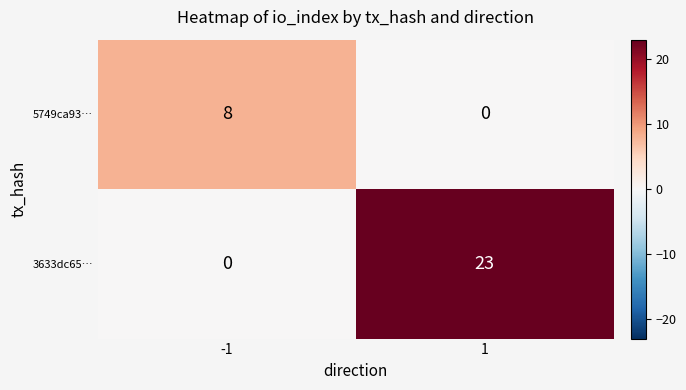

Reading right to left, transcribe all the data shown in this chart.

5749ca93…: 1=0	-1=8
3633dc65…: 1=23	-1=0